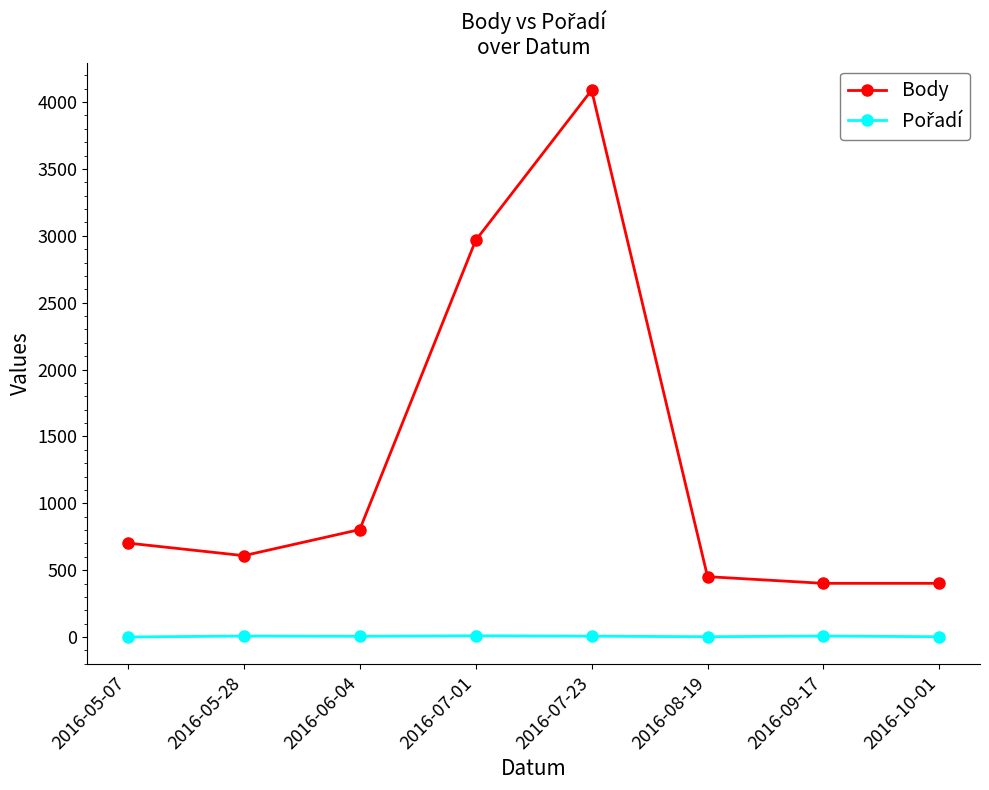

What is the label of the 1st point from the left?

2016-05-07